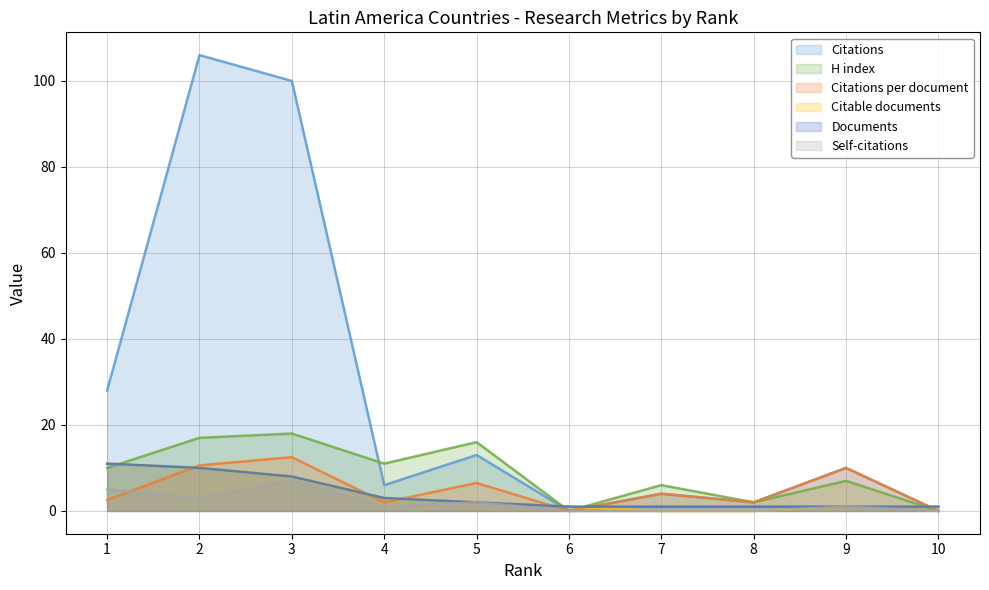

Is it true that Self-citations equals 0.0 at 10?

True